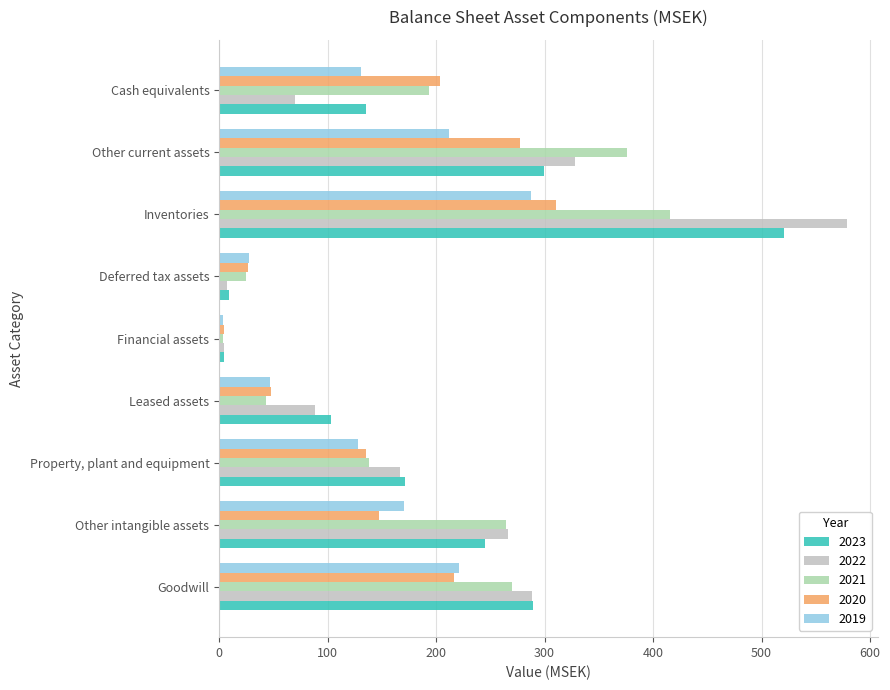

Which series has the largest range (max minus min)?

2022